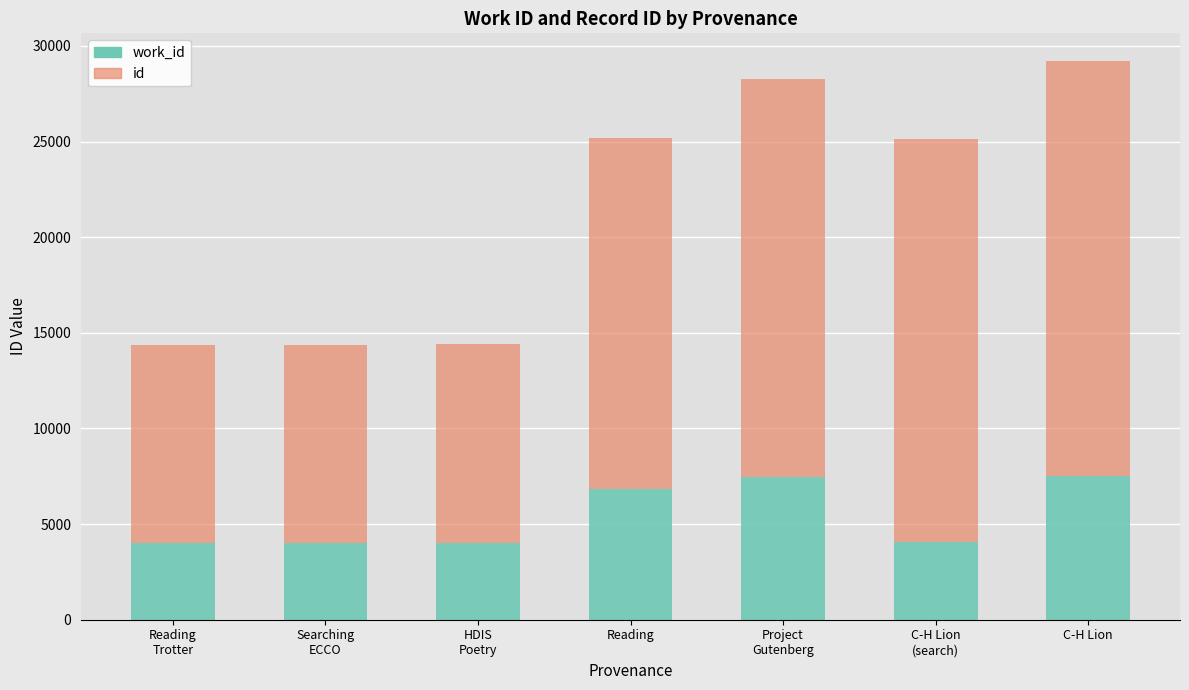

What is the total value across all series at C-H Lion?

29195